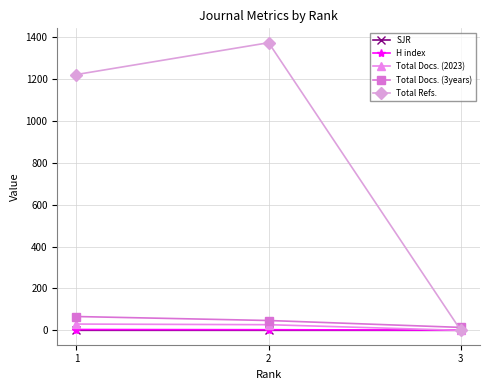

Which category has the lowest value in the Total Docs. (3years) series?

3